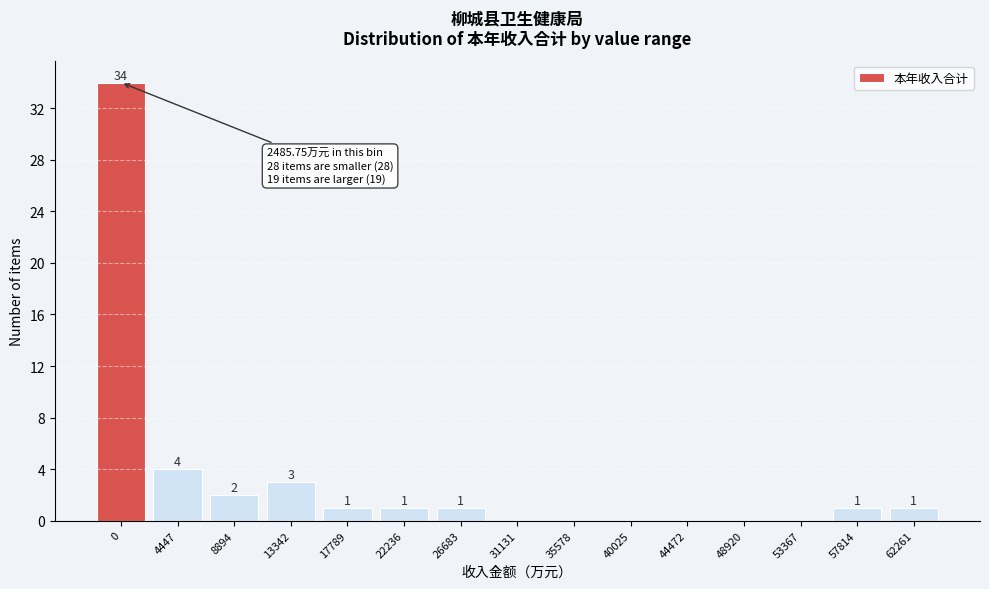

Reading left to right, extract all data points from this chart.

0=34	4447=4	8894=2	13342=3	17789=1	22236=1	26683=1	31131=0	35578=0	40025=0	44472=0	48920=0	53367=0	57814=1	62261=1